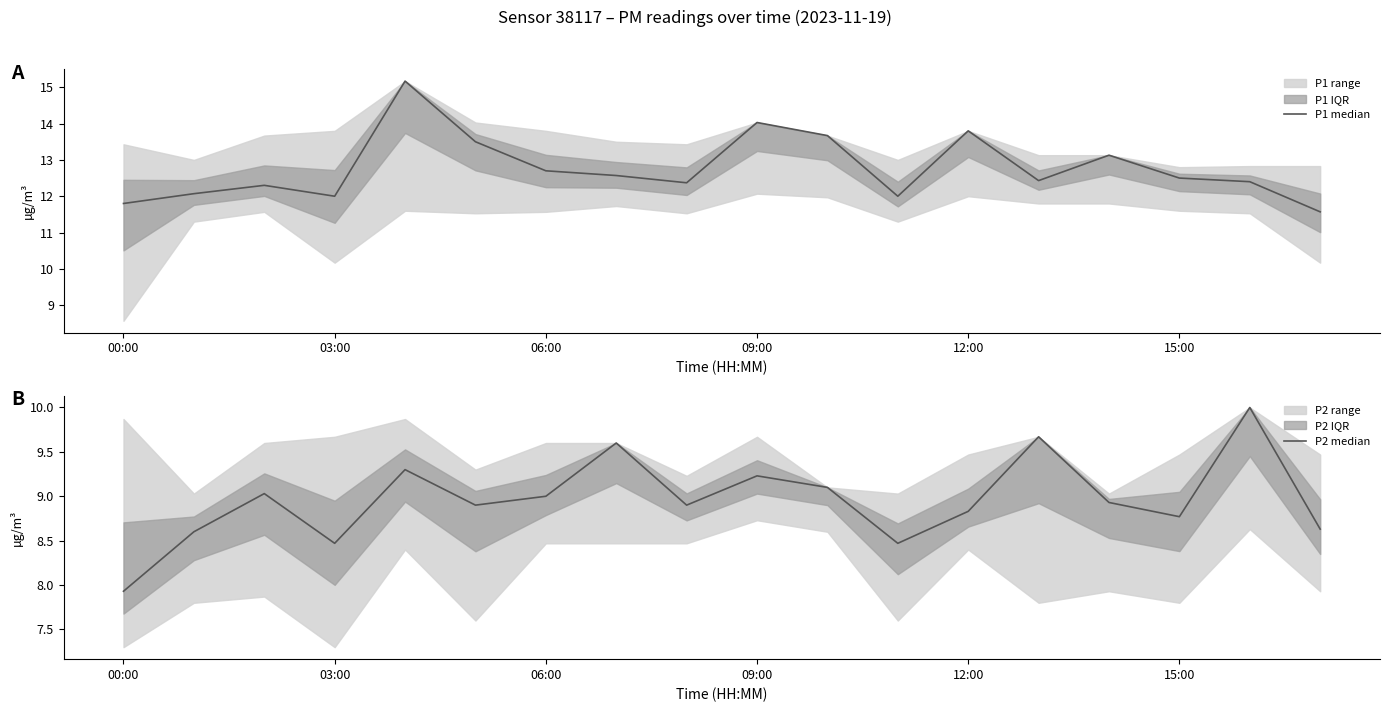

What is the label of the 9th point from the right?

09:00